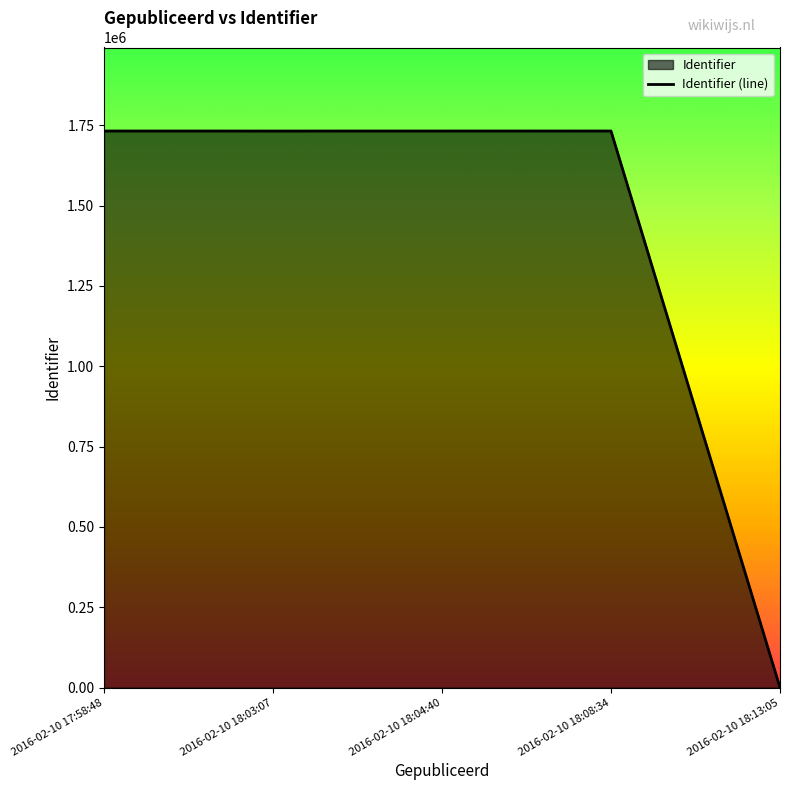

List the labels in order of value, largest first.

2016-02-10 18:08:34, 2016-02-10 17:58:48, 2016-02-10 18:04:40, 2016-02-10 18:03:07, 2016-02-10 18:13:05